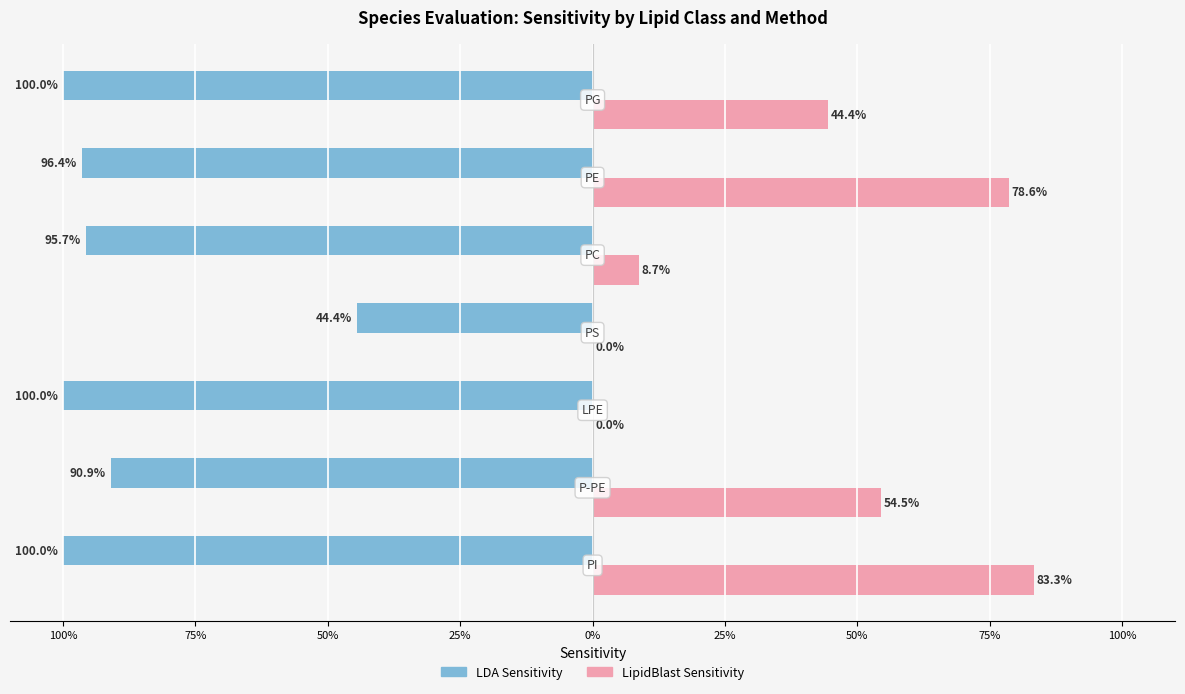

What are all the series names shown in the legend?

LDA Sensitivity, LipidBlast Sensitivity